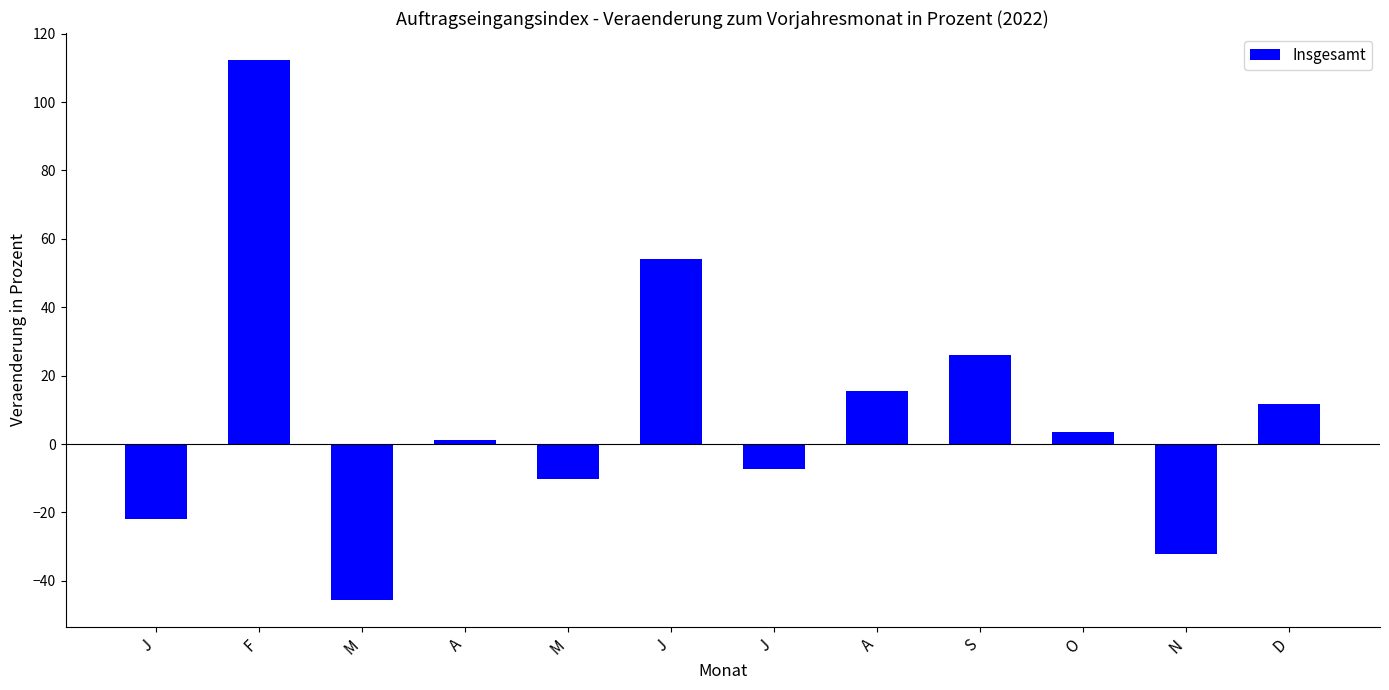

List the labels in order of value, largest first.

F, J, S, A, D, O, A, J, M, J, N, M